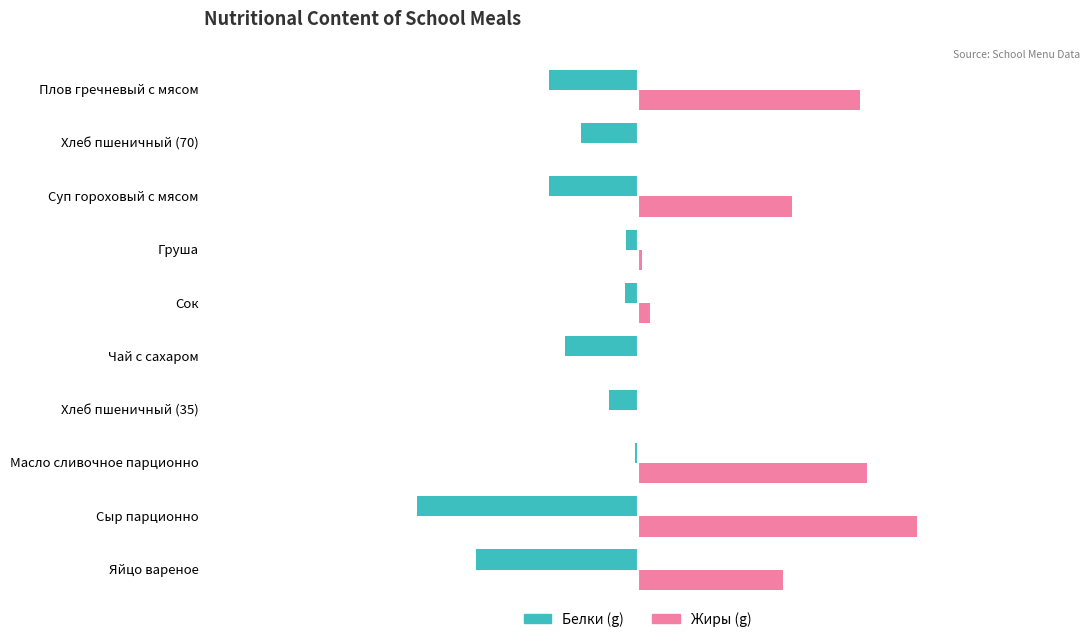

What is the total value across all series at Плов гречневый с мясом?

4.2